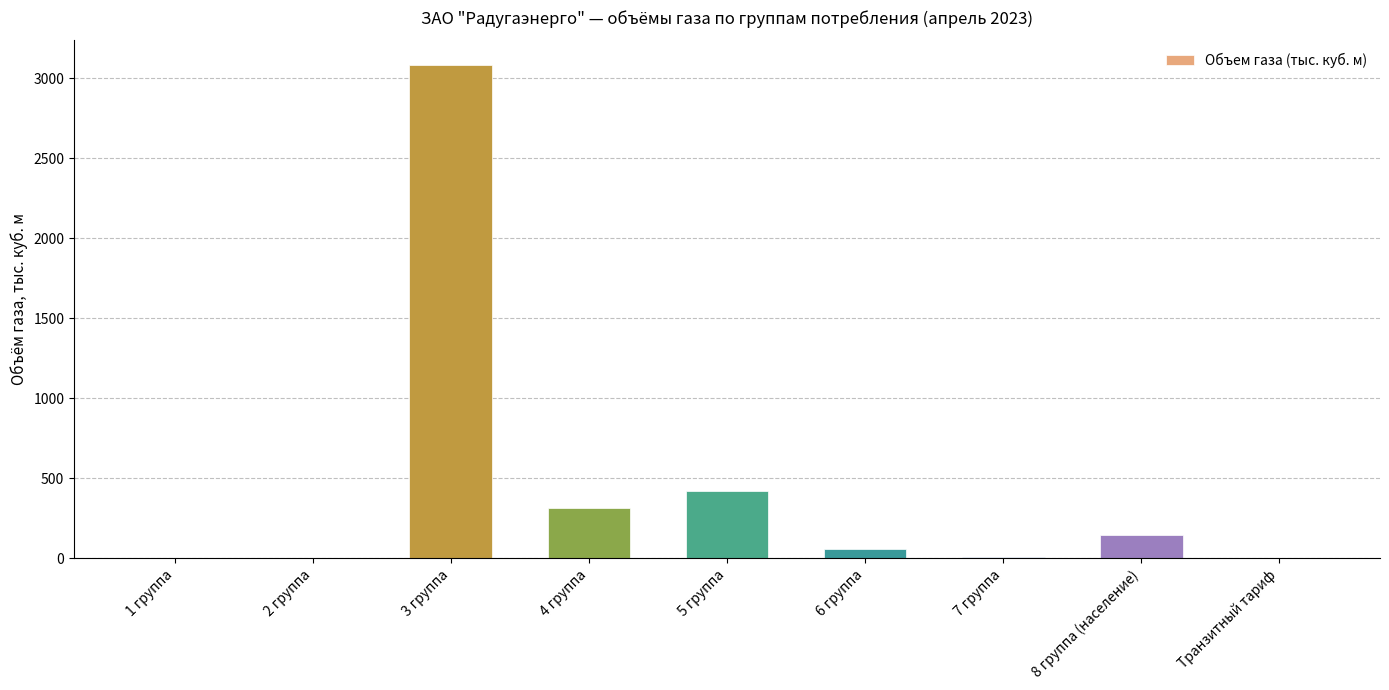

True or false: the data shows -1961.9 at Транзитный тариф.

False